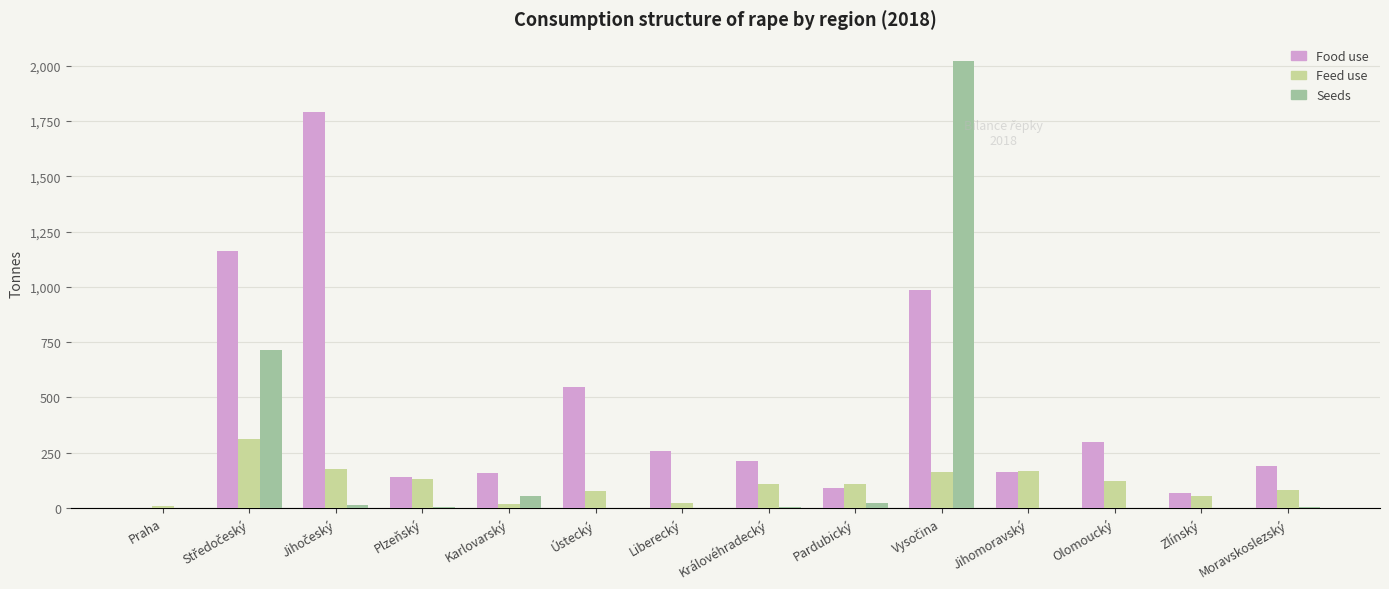

The value of Food use at Moravskoslezský is 188.1. True or false?

True